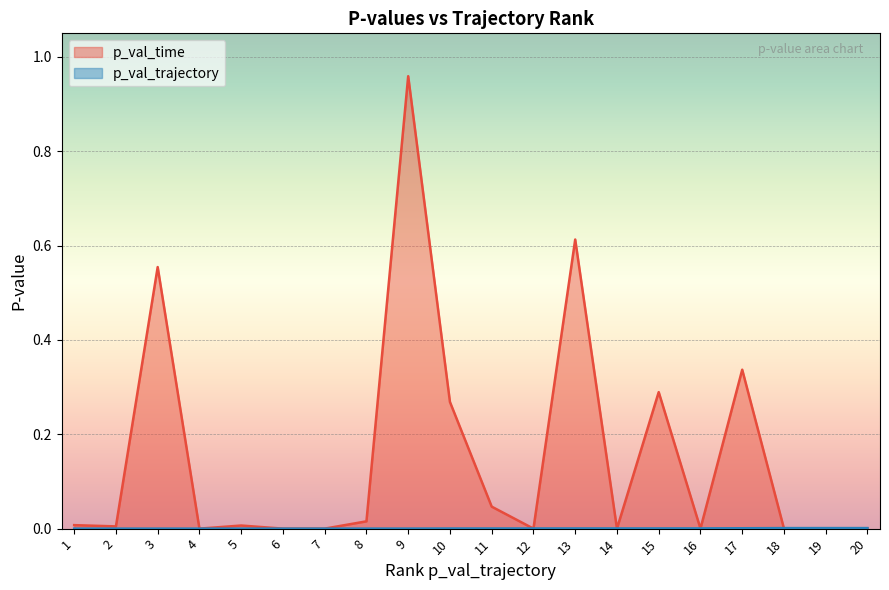

Rank the series by their average value, from lowest to highest.

p_val_trajectory, p_val_time